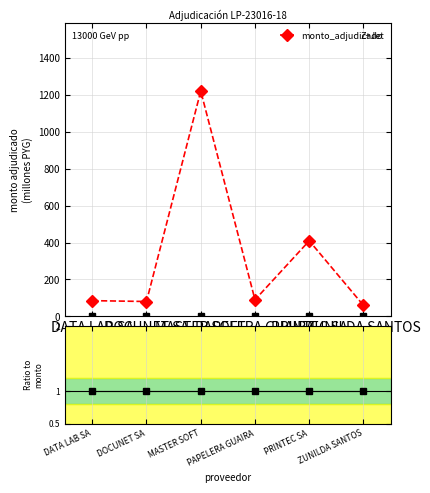

What is the minimum value shown in the chart?

1.0